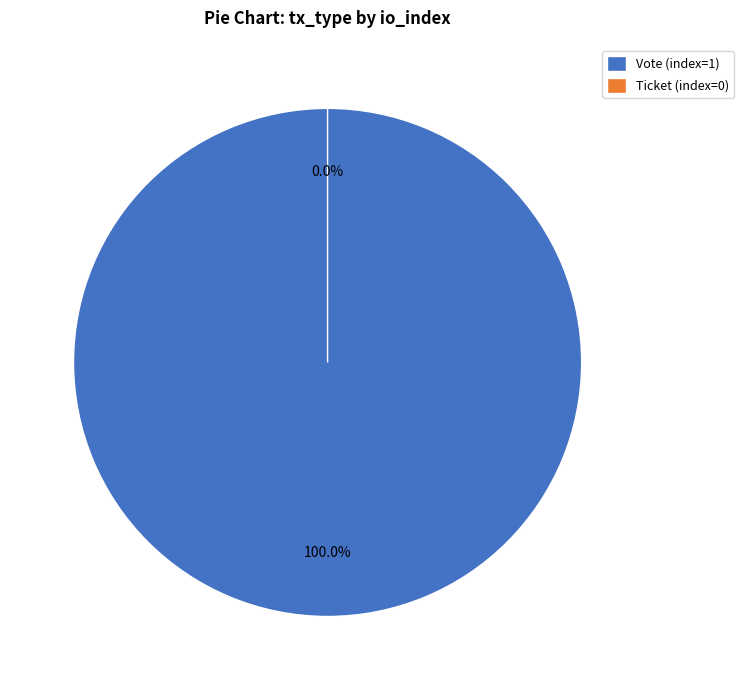

How many segments does this pie chart have?

2